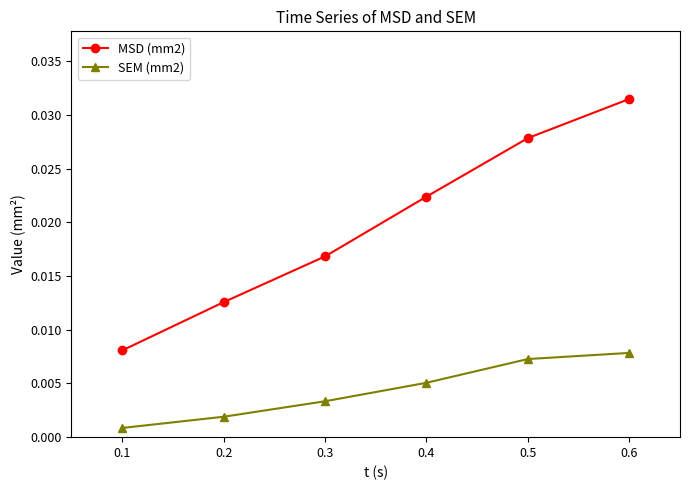

The value of MSD (mm2) at 0.6 is 0.1. True or false?

False